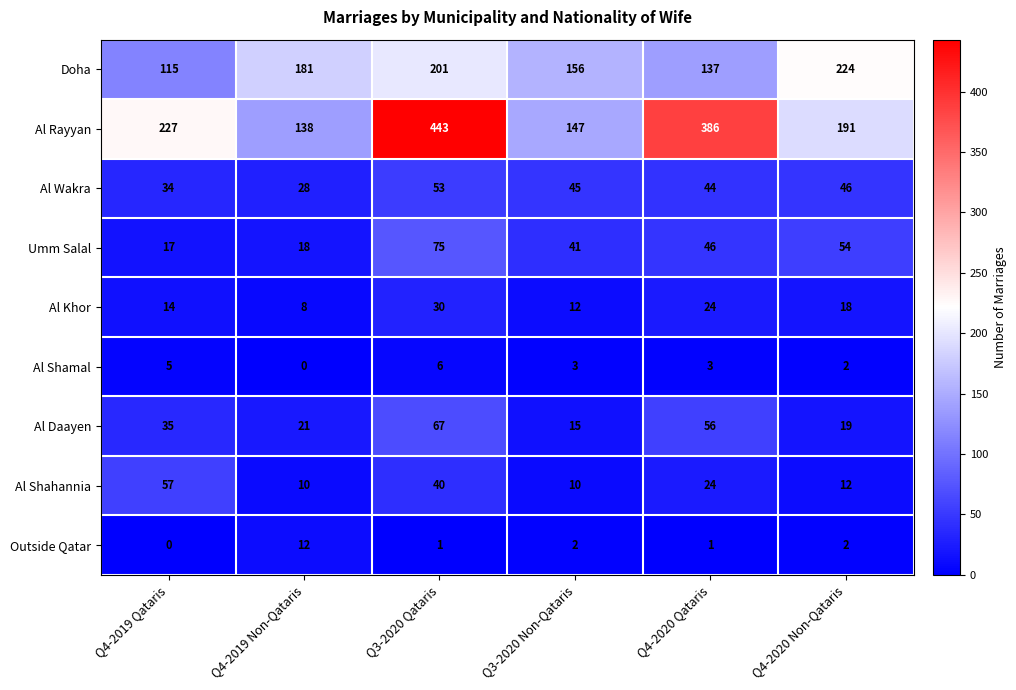

What is the sum of the Doha values at Q3-2020 Non-Qataris and Q4-2019 Qataris?

271